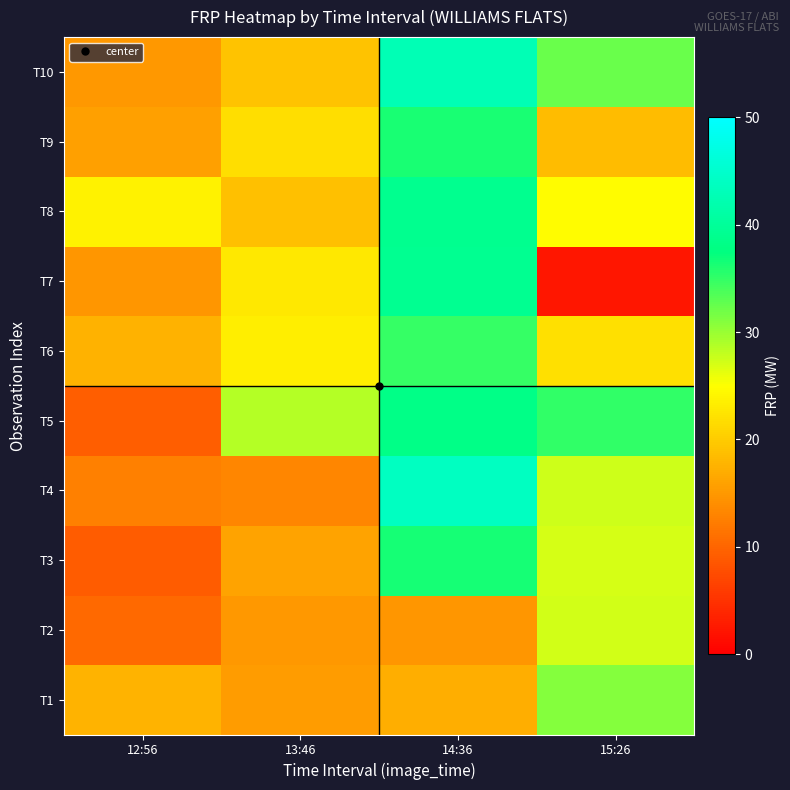

Reading left to right, what are all the values shown in this chart?

T1: 12:56=17.6	13:46=15.3	14:36=17.0	15:26=31.0
T2: 12:56=10.4	13:46=14.9	14:36=14.7	15:26=27.3
T3: 12:56=9.1	13:46=16.1	14:36=36.4	15:26=27.0
T4: 12:56=12.7	13:46=13.2	14:36=43.8	15:26=27.4
T5: 12:56=9.2	13:46=28.6	14:36=38.1	15:26=35.1
T6: 12:56=17.4	13:46=23.4	14:36=34.8	15:26=22.1
T7: 12:56=14.8	13:46=22.7	14:36=39.1	15:26=2.3
T8: 12:56=23.6	13:46=18.9	14:36=38.9	15:26=24.7
T9: 12:56=15.6	13:46=21.8	14:36=36.1	15:26=18.6
T10: 12:56=14.9	13:46=19.3	14:36=42.6	15:26=32.4